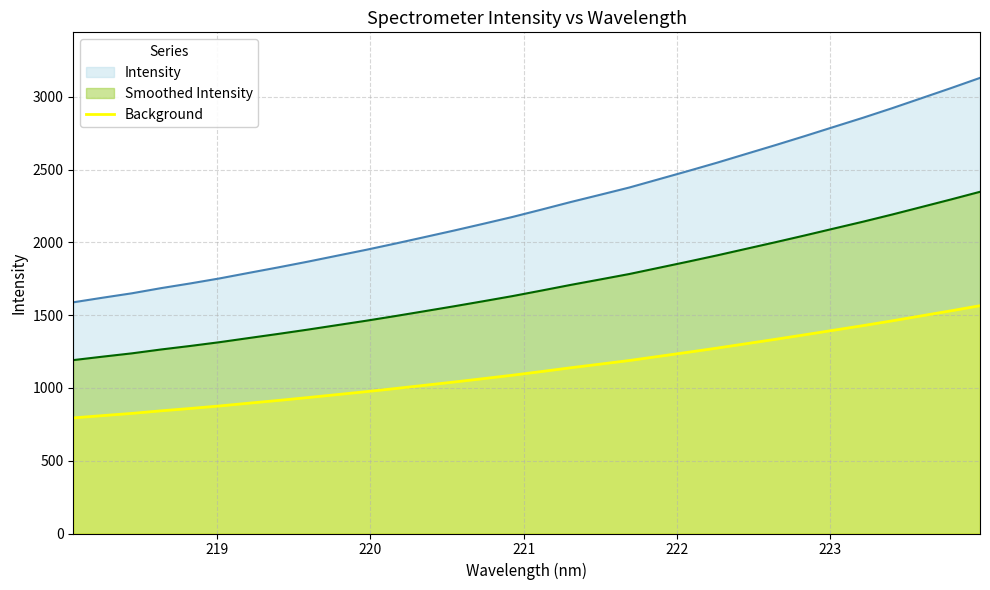

List the series in order of their overall mean, lowest first.

Background, Smoothed Intensity, Intensity